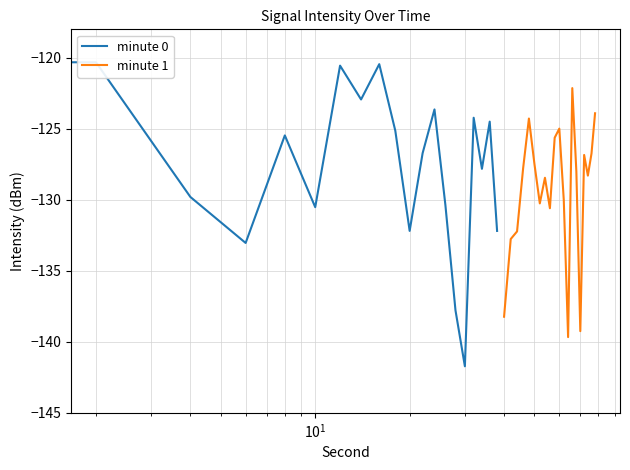

What is the maximum value for minute 1?

-122.1